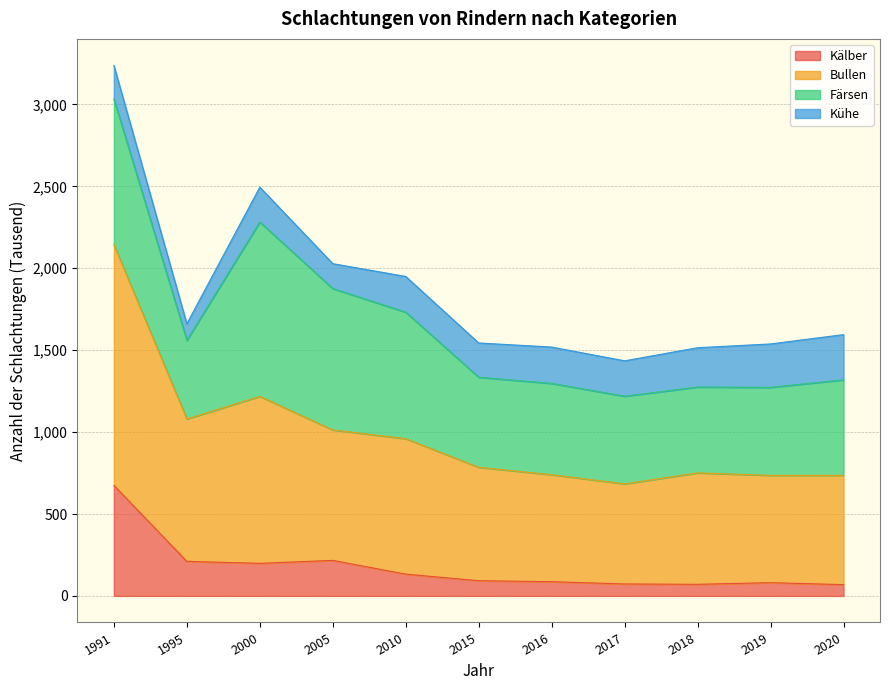

What is the value of the Kälber point at the 4th from the left?

217